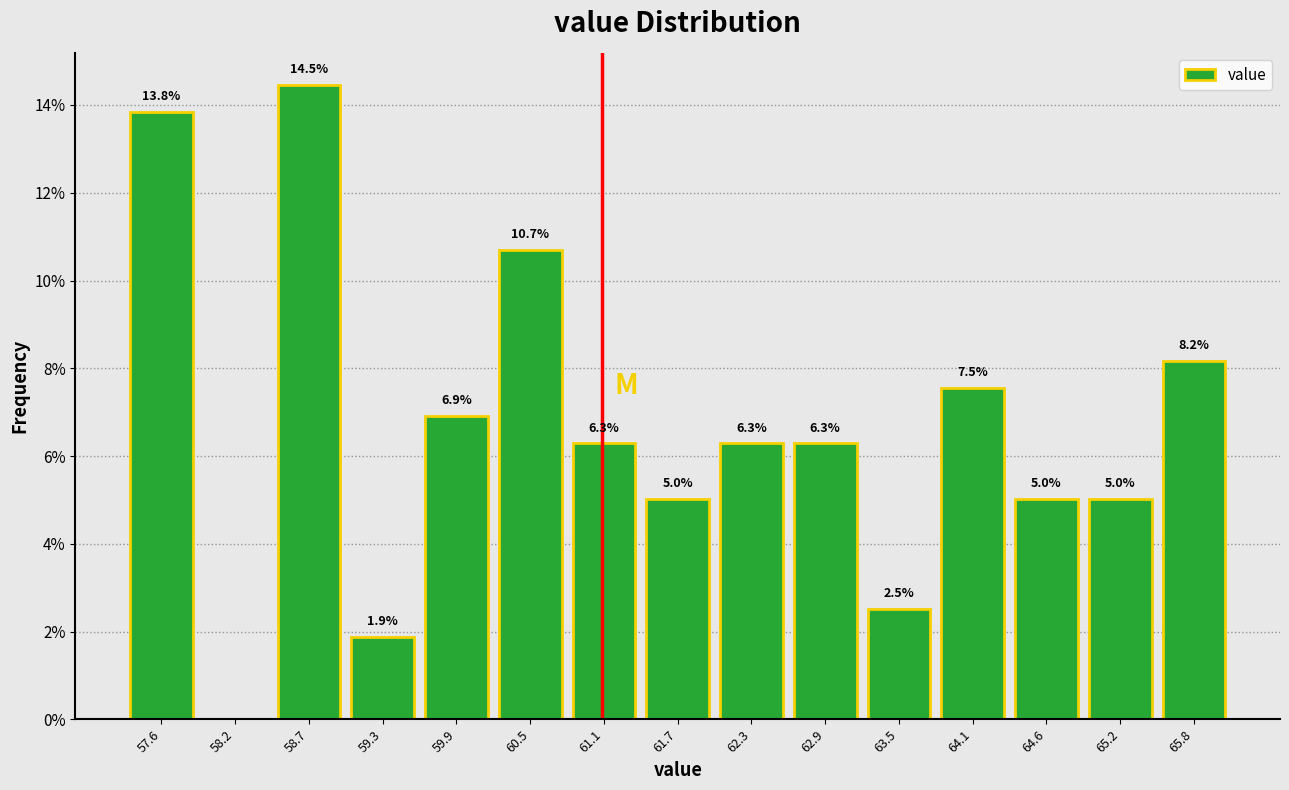

Which range on the x-axis has the tallest bar?

58.45 to 59.04